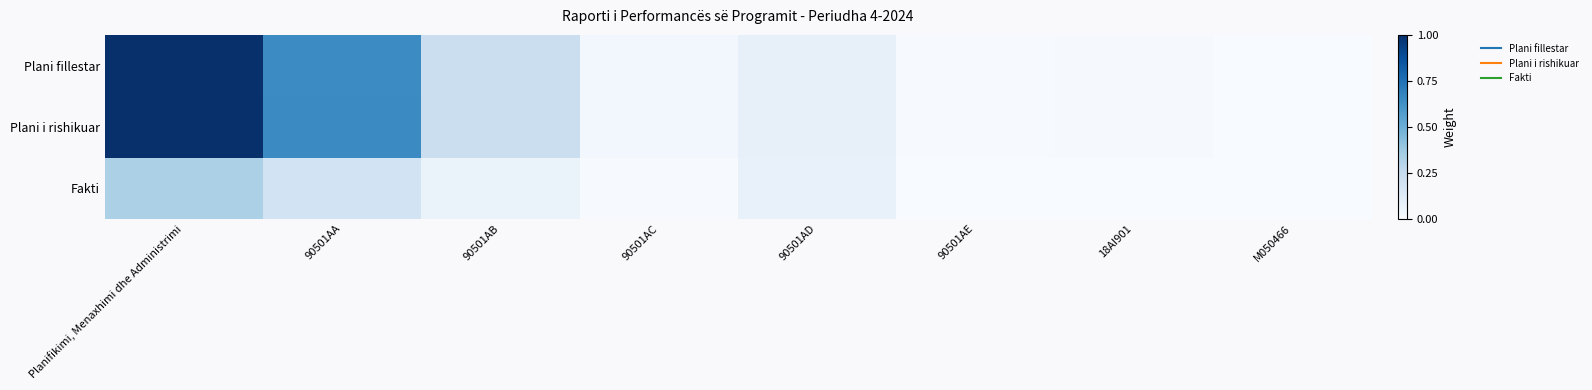

Count the number of categories in the chart.

8